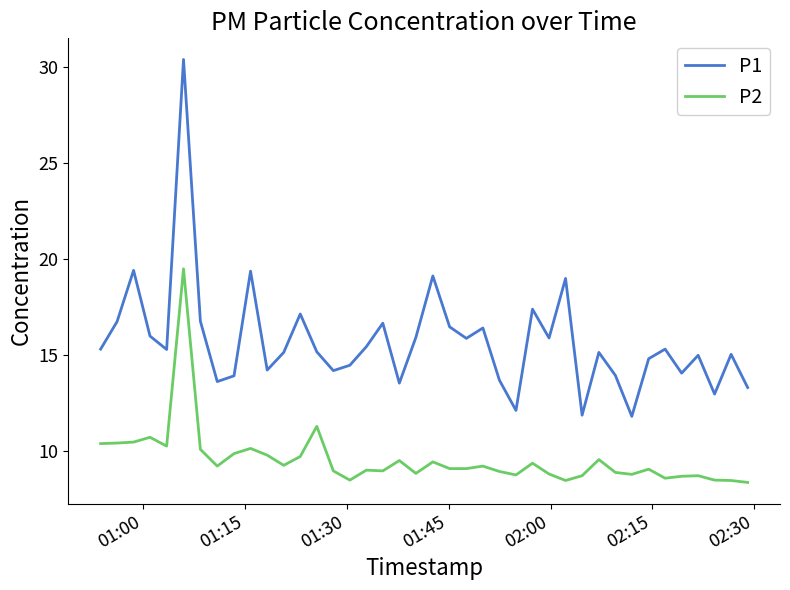

What are all the series names shown in the legend?

P1, P2